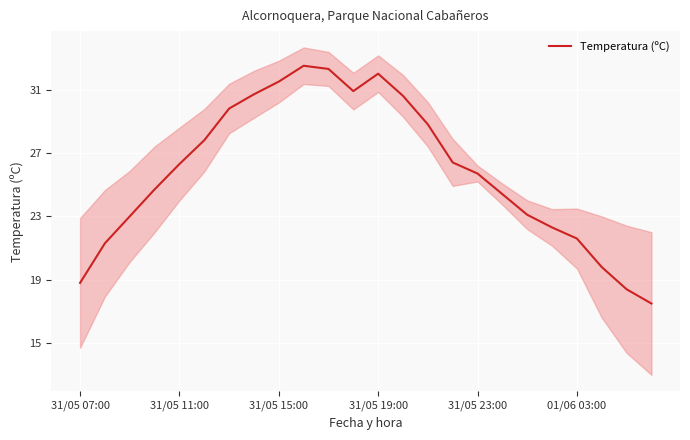

True or false: Temperatura (ºC) has a value of 6.0 at 31/05 11:00.

False